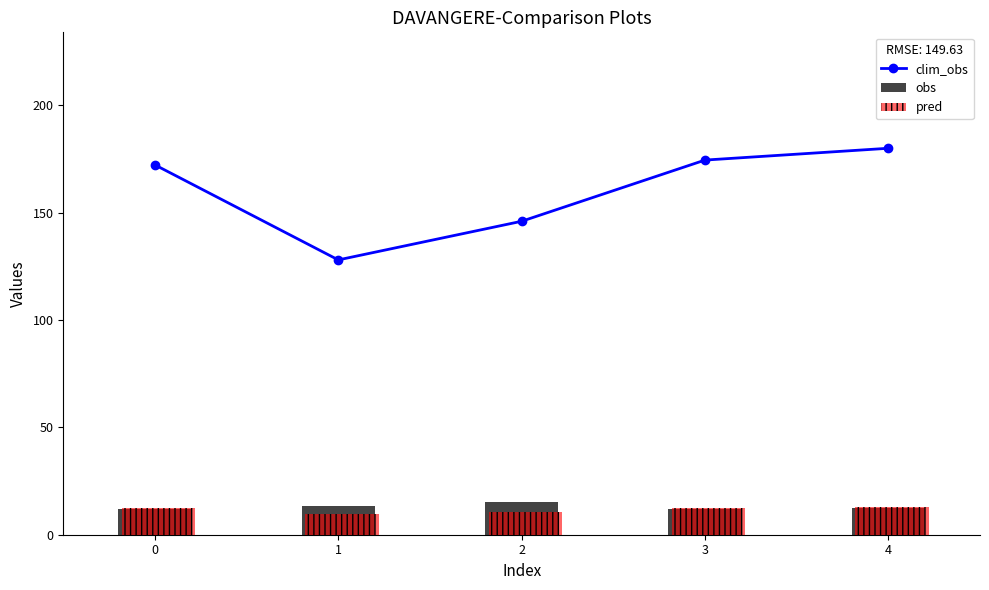

Reading right to left, transcribe all the data shown in this chart.

clim_obs: 4=180.0	3=174.5	2=146.0	1=128.0	0=172.2
obs: 4=12.4	3=12.0	2=15.1	1=13.2	0=11.9
pred: 4=13.1	3=12.6	2=10.7	1=9.4	0=12.4